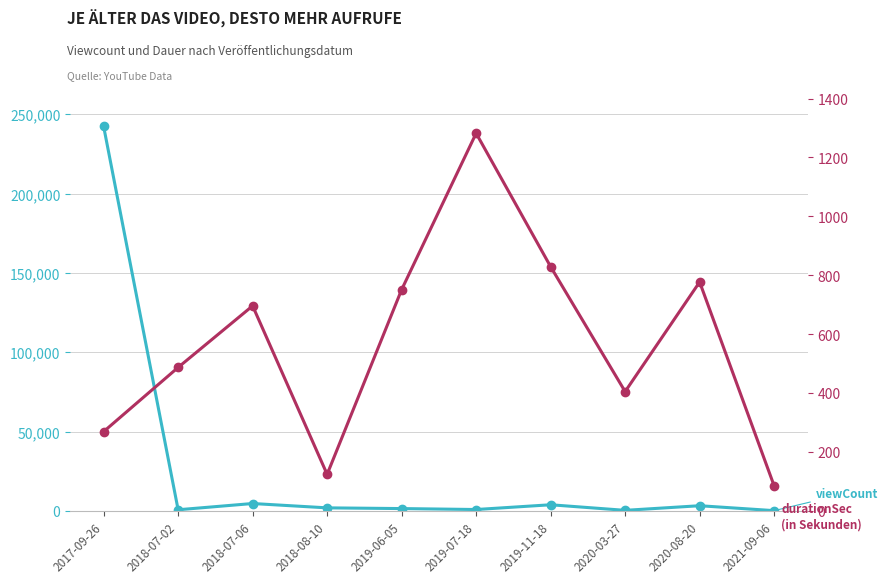

List the series in order of their peak value, lowest first.

durationSec, viewCount